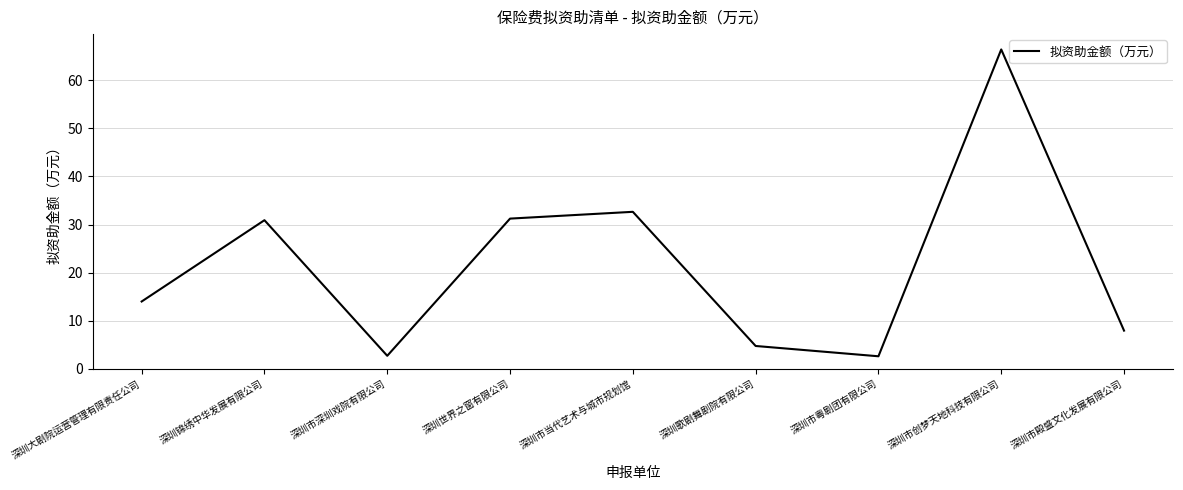

Approximately how many times larger is the value at 深圳市创梦天地科技有限公司 compared to 深圳世界之窗有限公司?

2.1